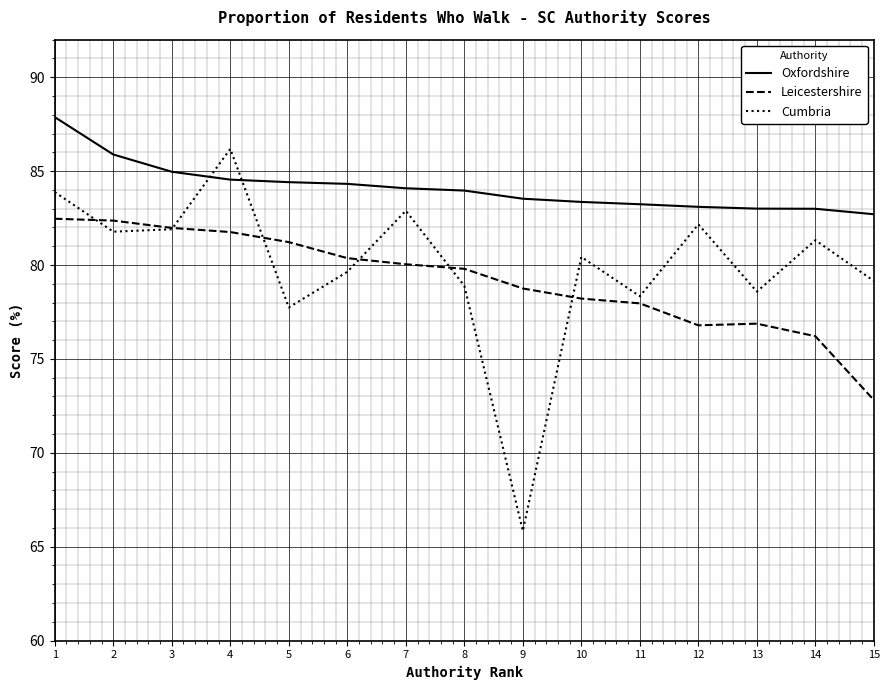

What value does the Leicestershire series have at 5?

81.2